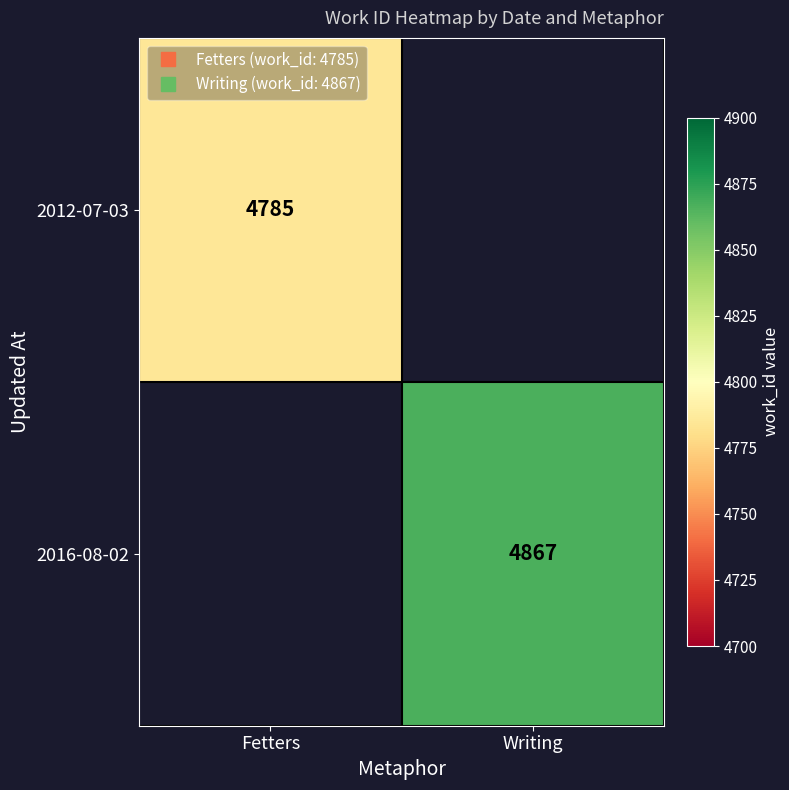

List the labels in order of 2012-07-03 value, smallest first.

Fetters, Writing